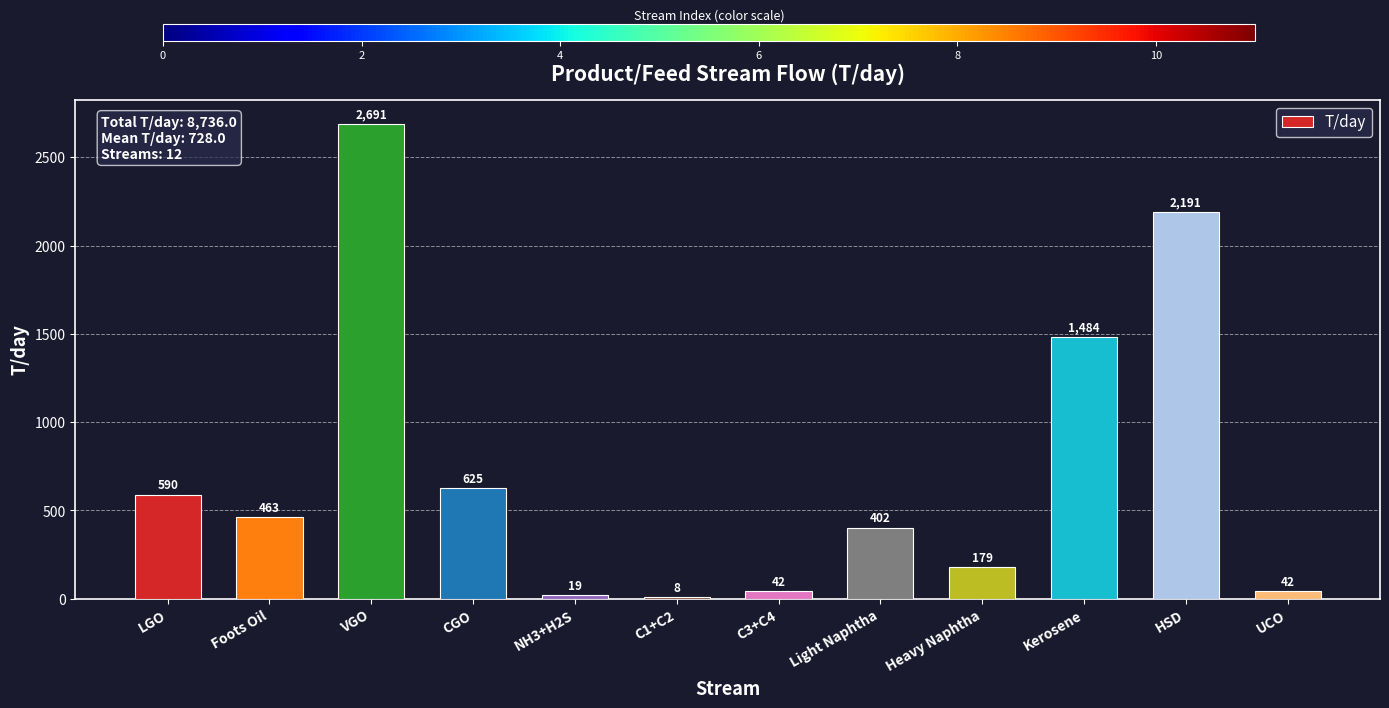

The value at C1+C2 is 7.9. True or false?

True